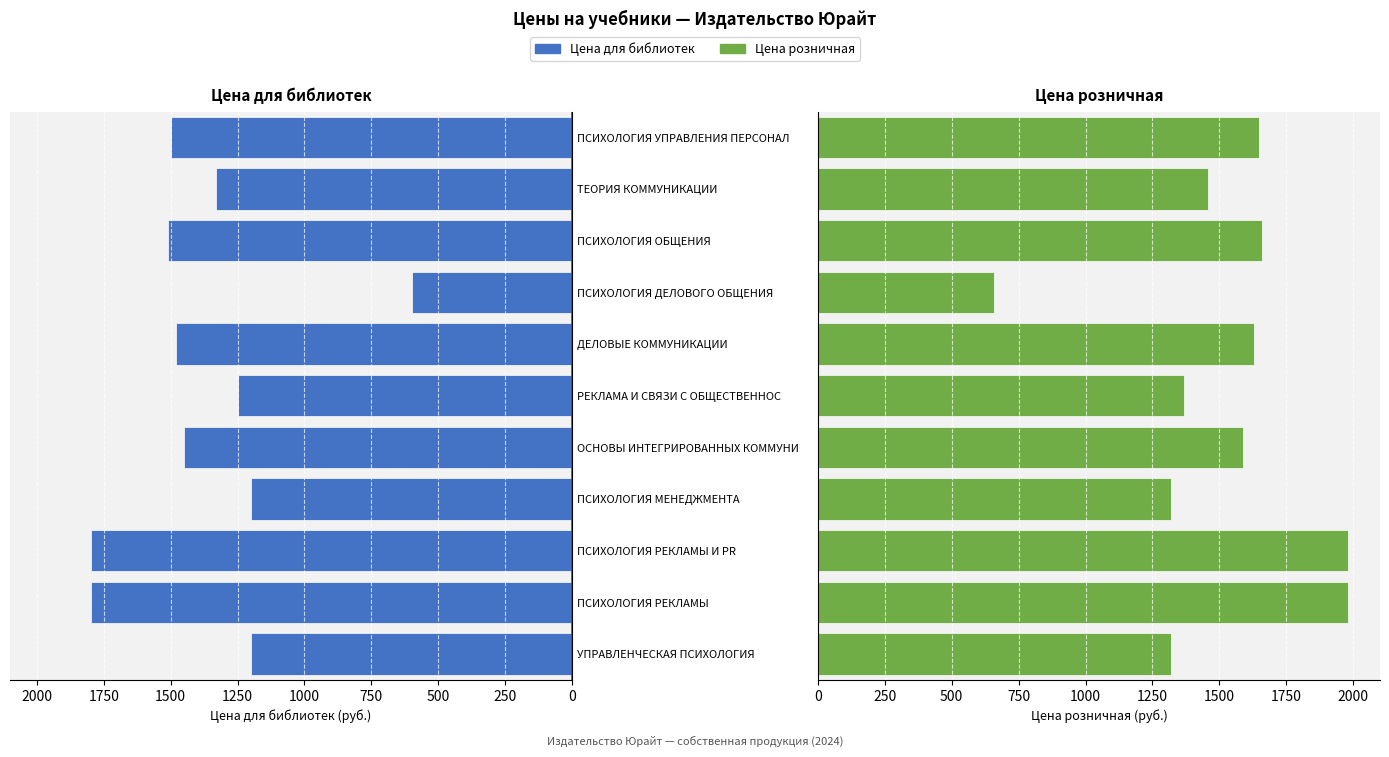

Is the value of Цена для библиотек at ПСИХОЛОГИЯ МЕНЕДЖМЕНТА greater than the value of Цена розничная at РЕКЛАМА И СВЯЗИ С ОБЩЕСТВЕННОС?

No